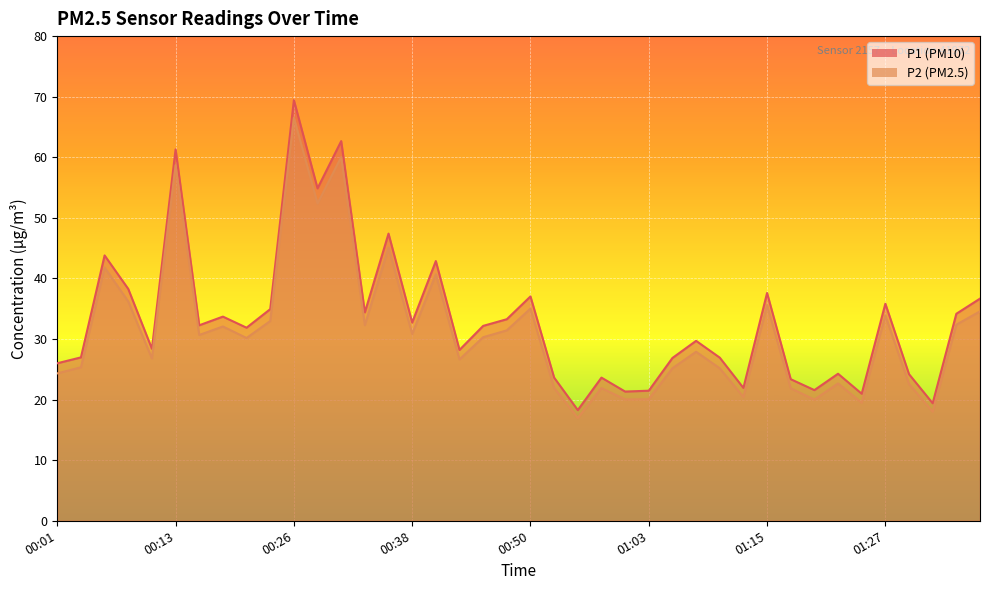

Is it true that P1 equals 10.7 at 00:58?

False